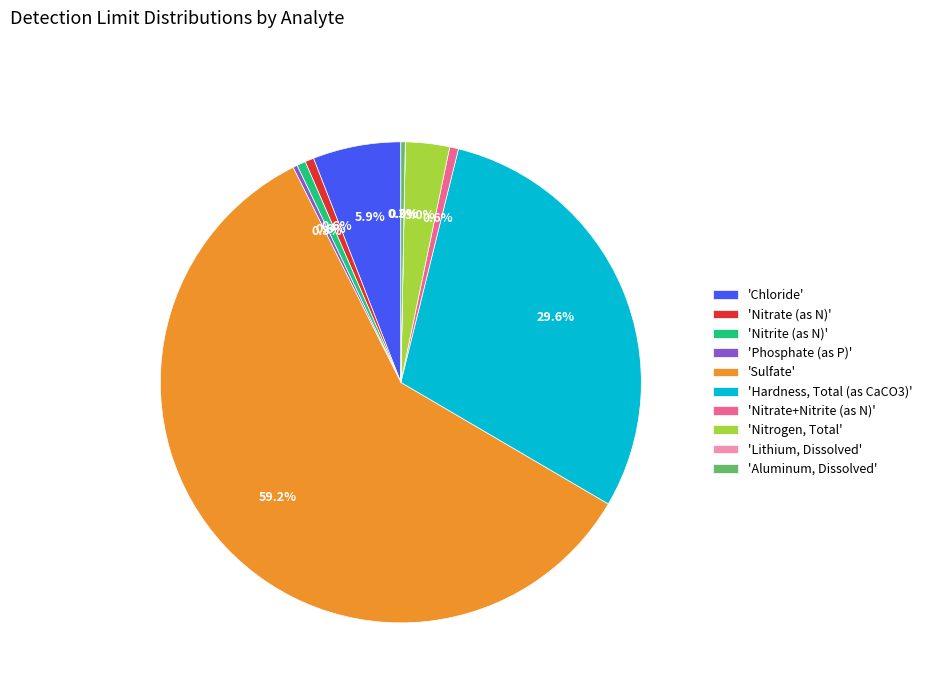

Which slice is the largest?

'Sulfate'